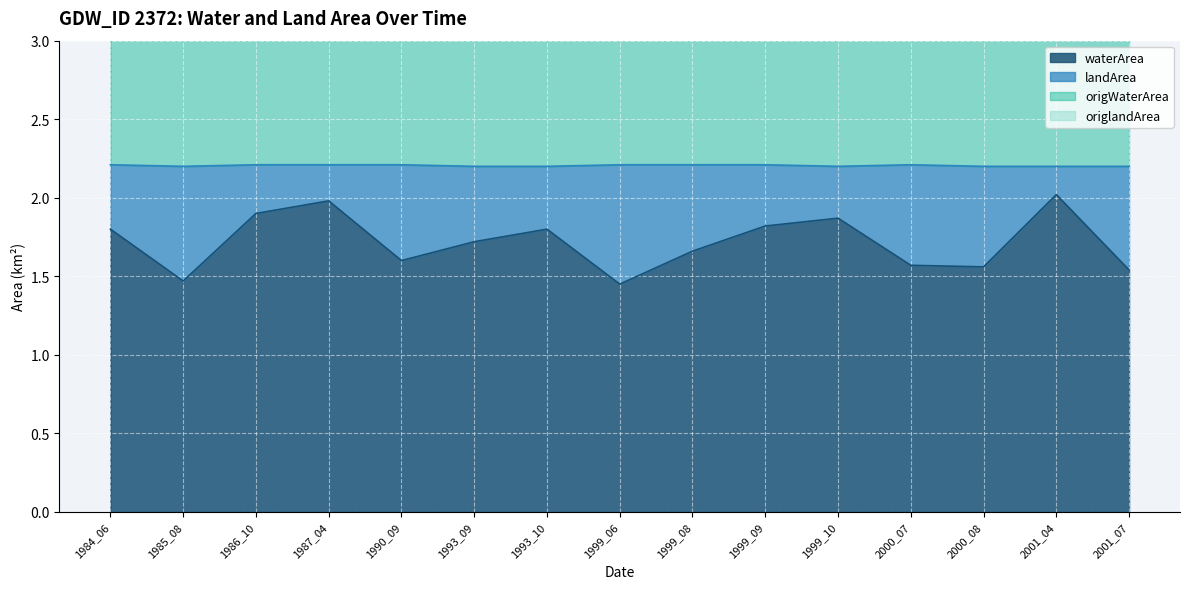

At how many categories does at least one series exceed 1?

15